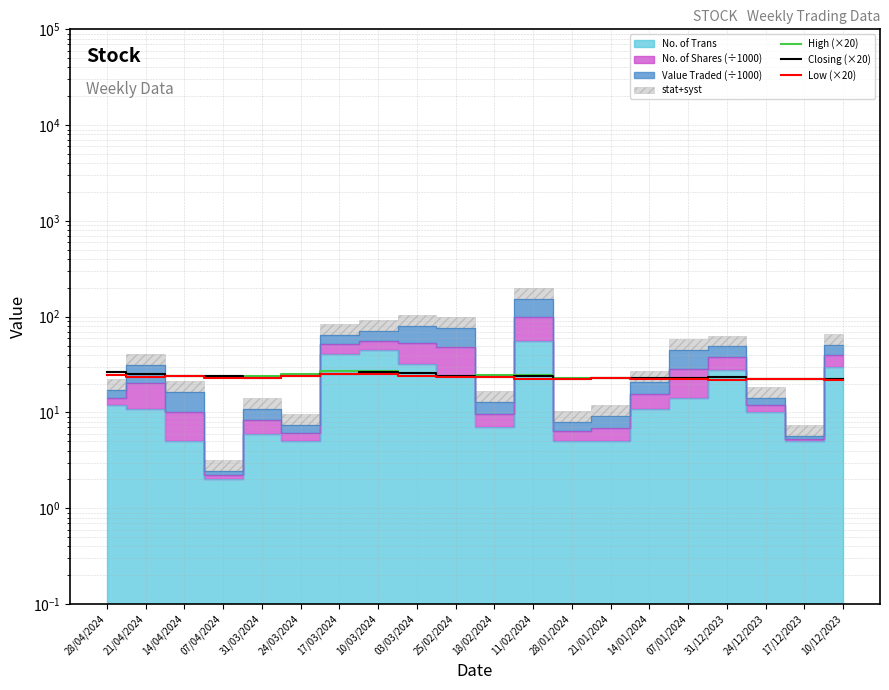

True or false: High (×20) and Closing (×20) cross at least once.

False